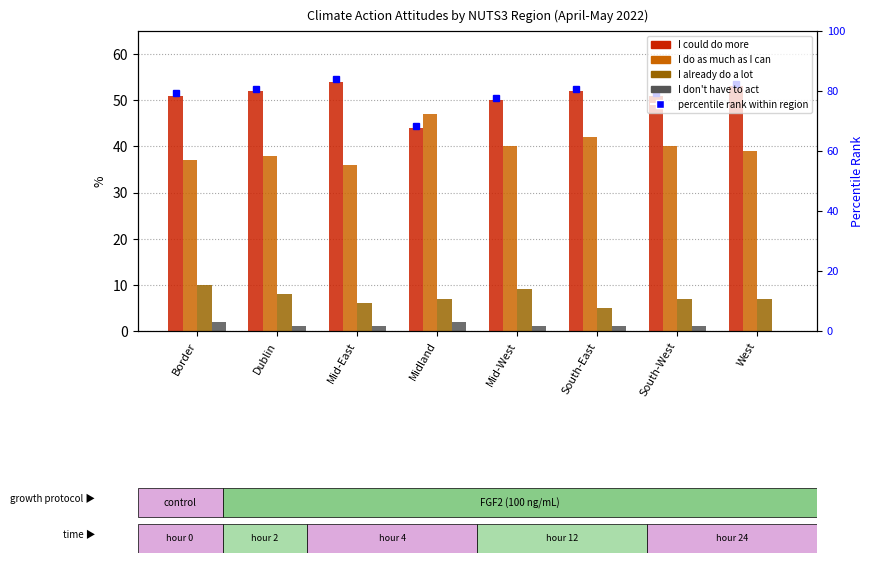

What is the difference between the second highest and second lowest values in the I do as much as I can series?

5